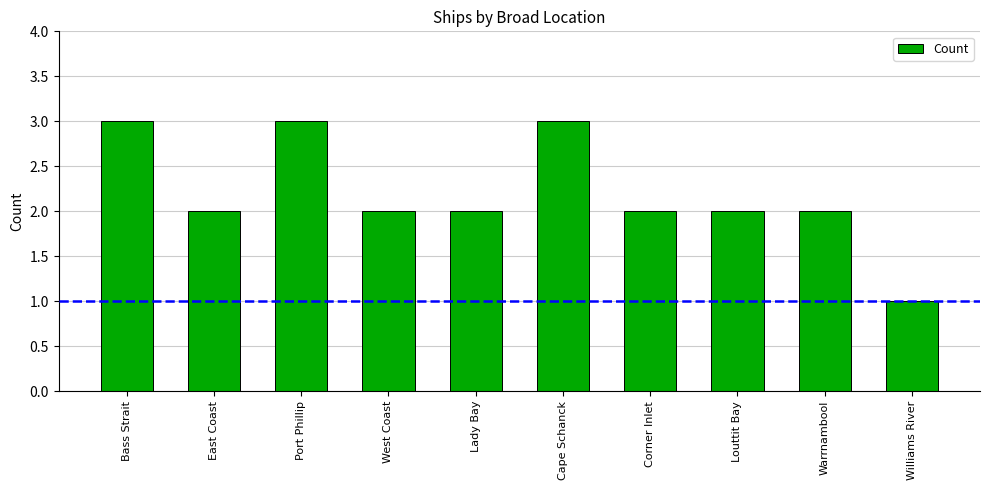

True or false: the data shows 2 at Lady Bay.

True